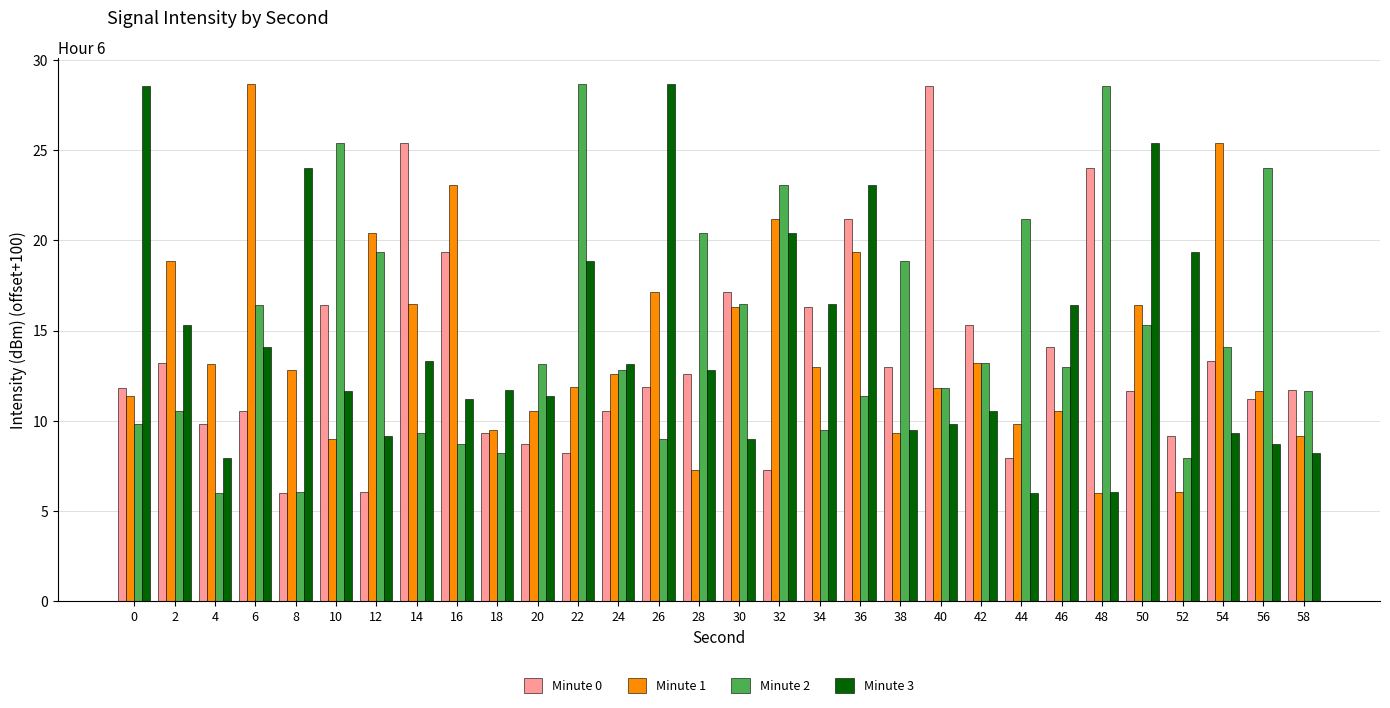

What is the difference between the maximum and minimum values in the Minute 1 series?

22.7